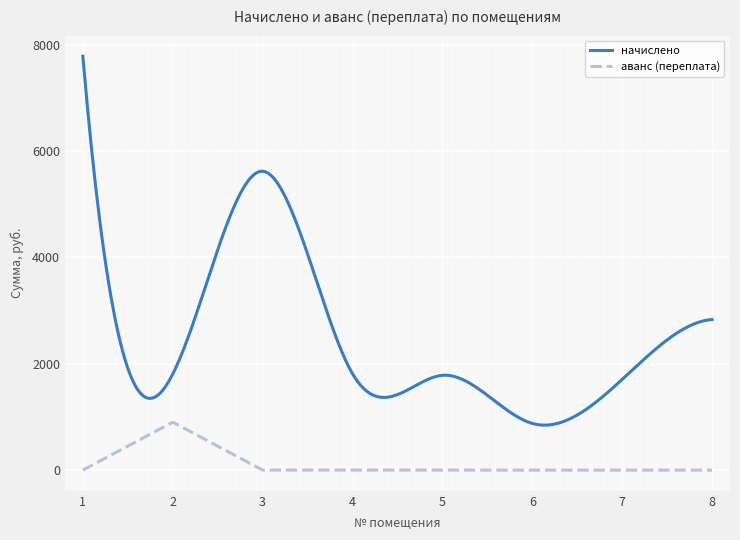

Which series has the largest total across all categories?

начислено